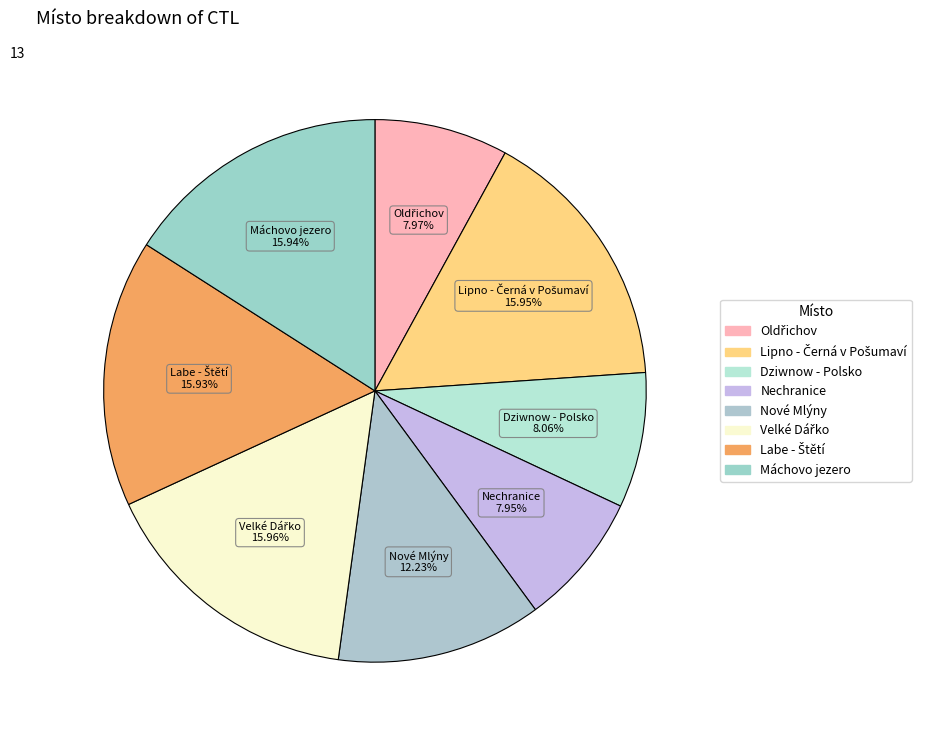

Does Nechranice account for over 50% of the chart?

No